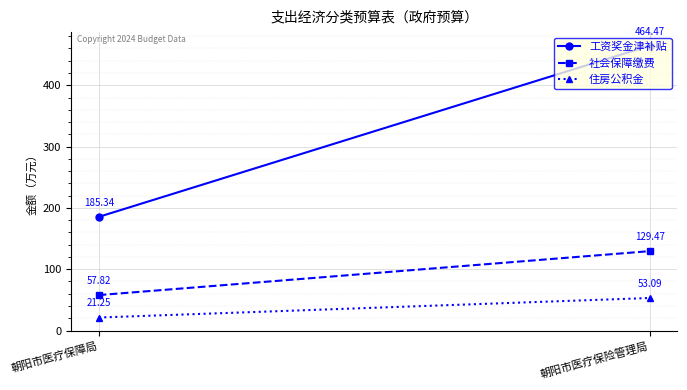

Is it true that 工资奖金津补贴 equals 116.6 at 朝阳市医疗保障局?

False